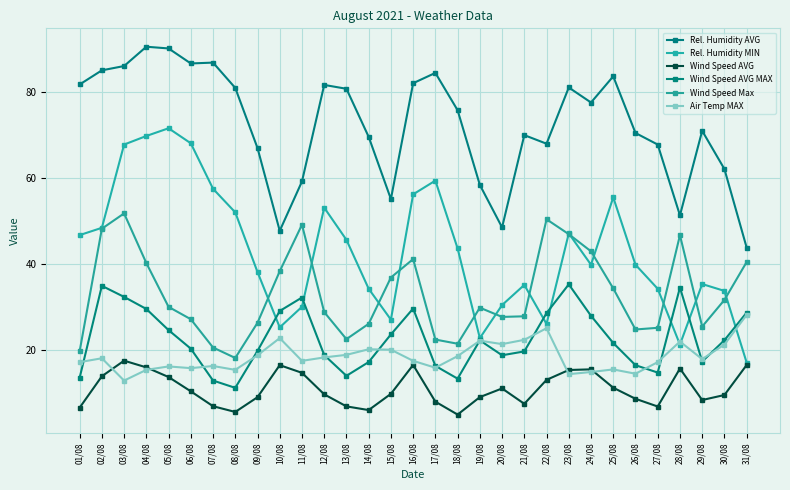

Is it true that Rel. Humidity MIN equals 43.6 at 18/08?

True